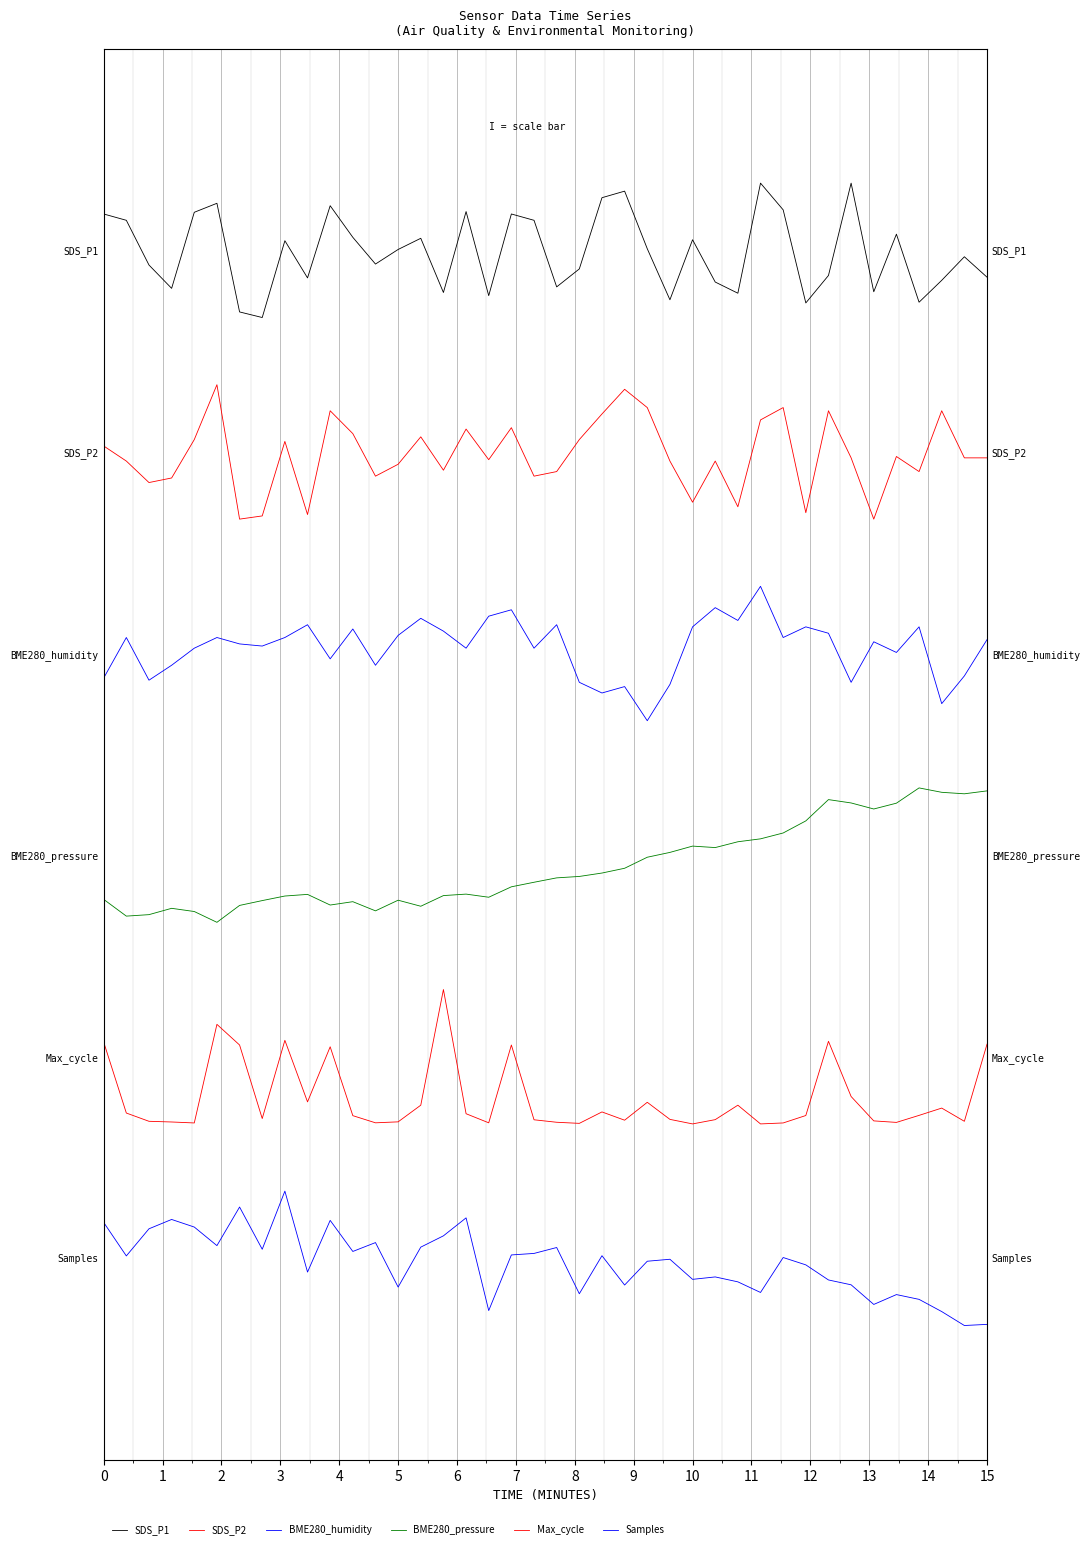

True or false: BME280_pressure and Max_cycle intersect in this chart.

False